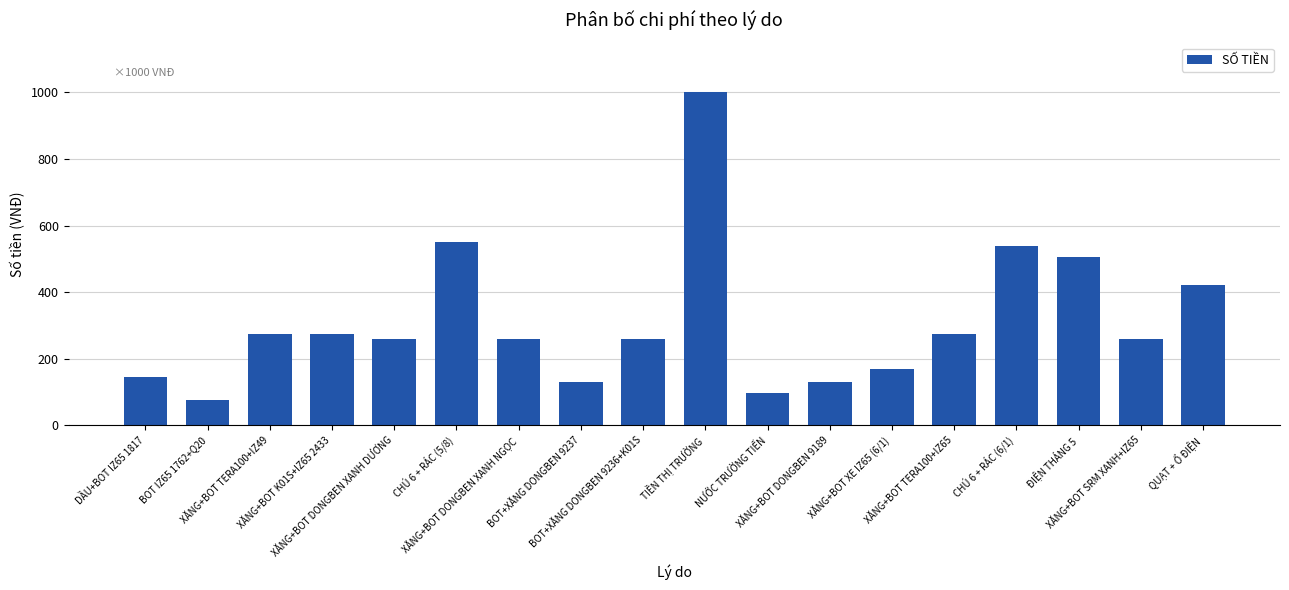

What is the value of the 2nd bar from the left?

75000